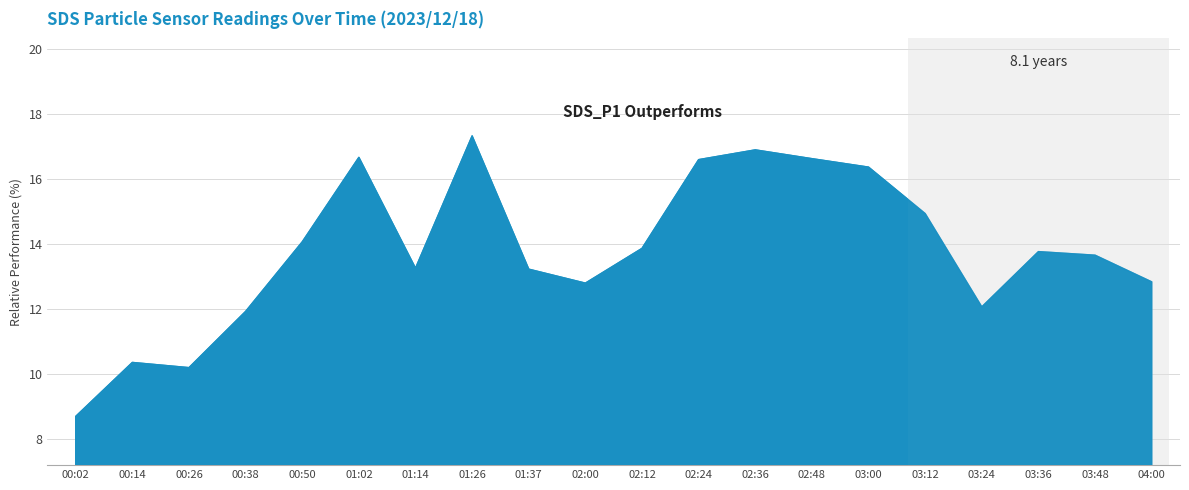

What is the label of the 14th point from the right?

01:14